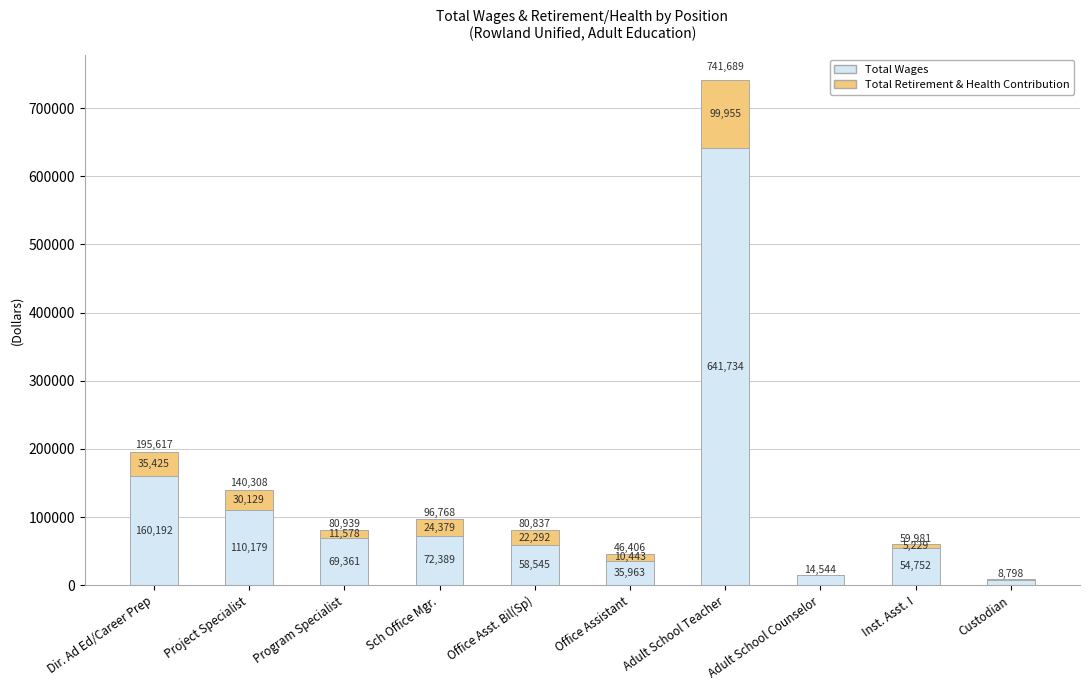

At which label does Total Wages reach its peak?

Adult School Teacher